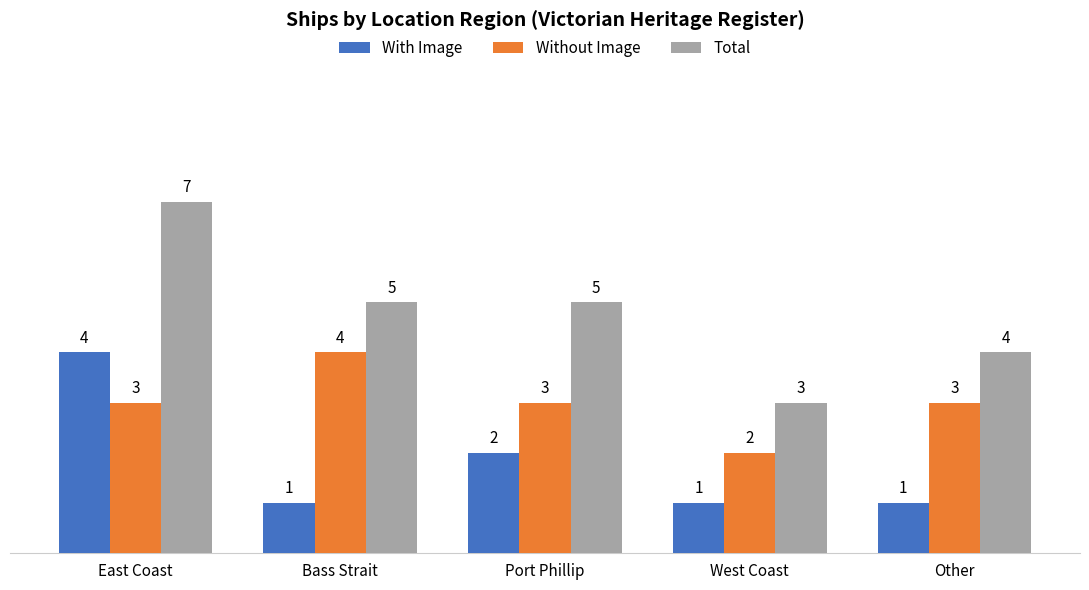

What position from the right is West Coast?

2